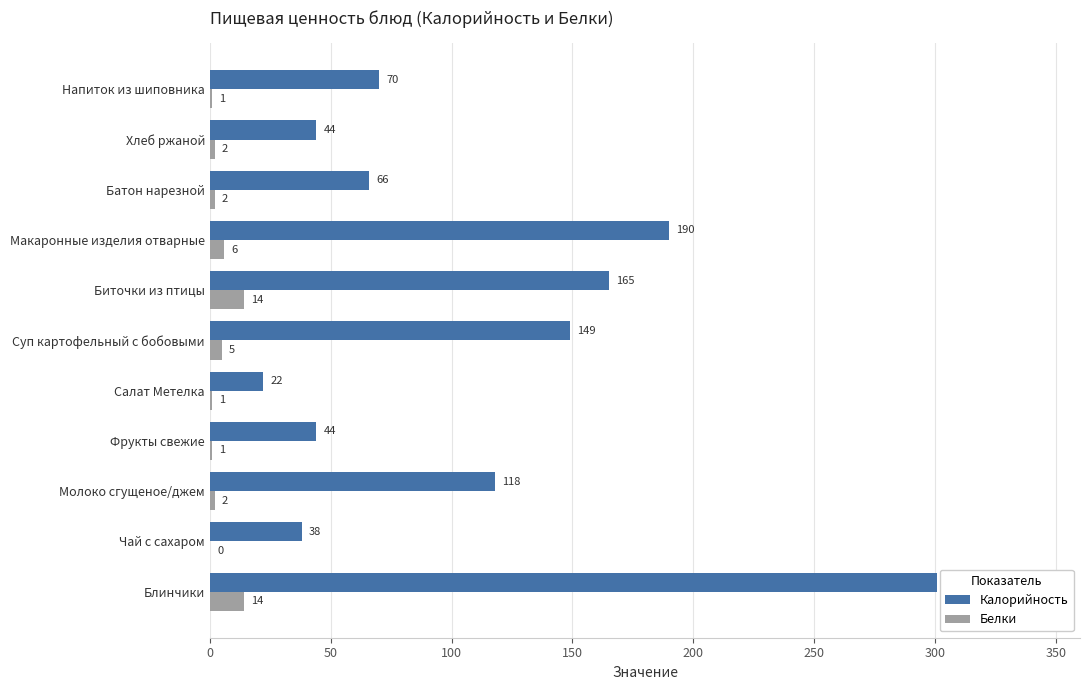

Is the value of Калорийность at Фрукты свежие greater than the value of Белки at Молоко сгущеное/джем?

Yes